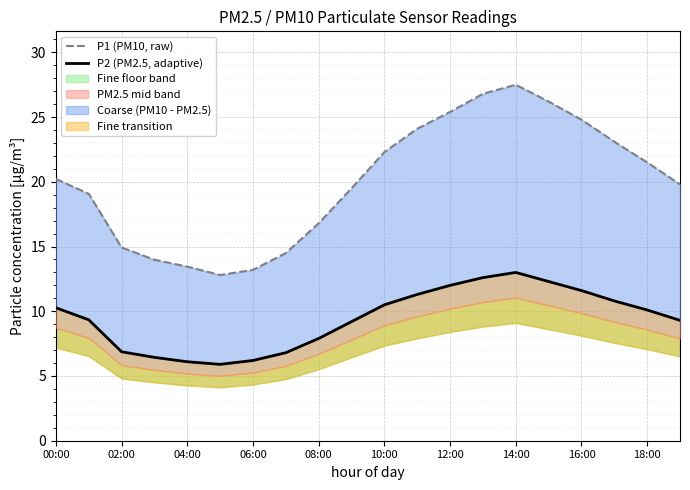

Rank the series at 18:00 from highest to lowest value.

P1 (PM10, raw), P2 (PM2.5, adaptive)